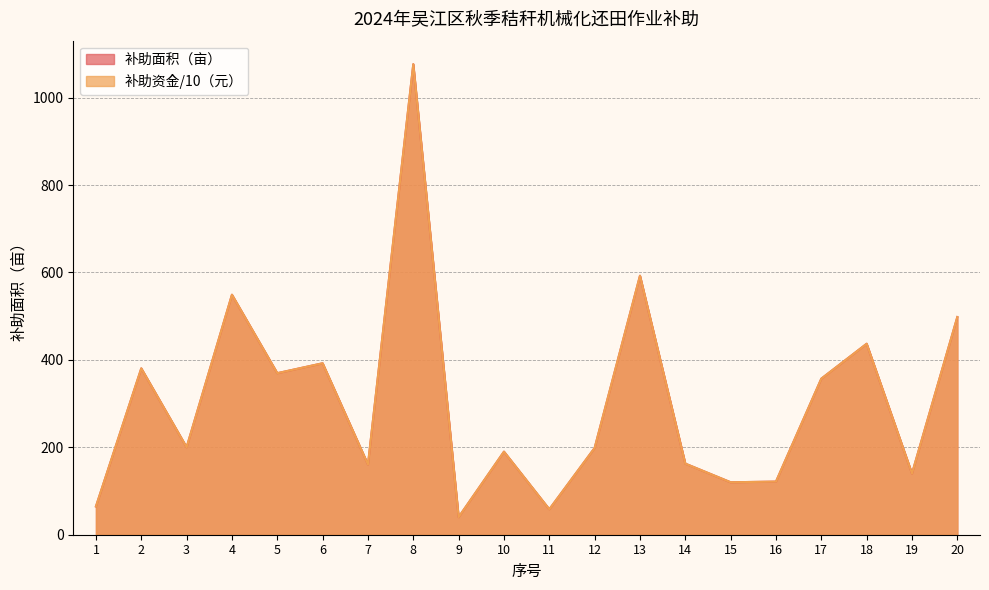

How many values in the 补助资金（元） series exceed 200?

10